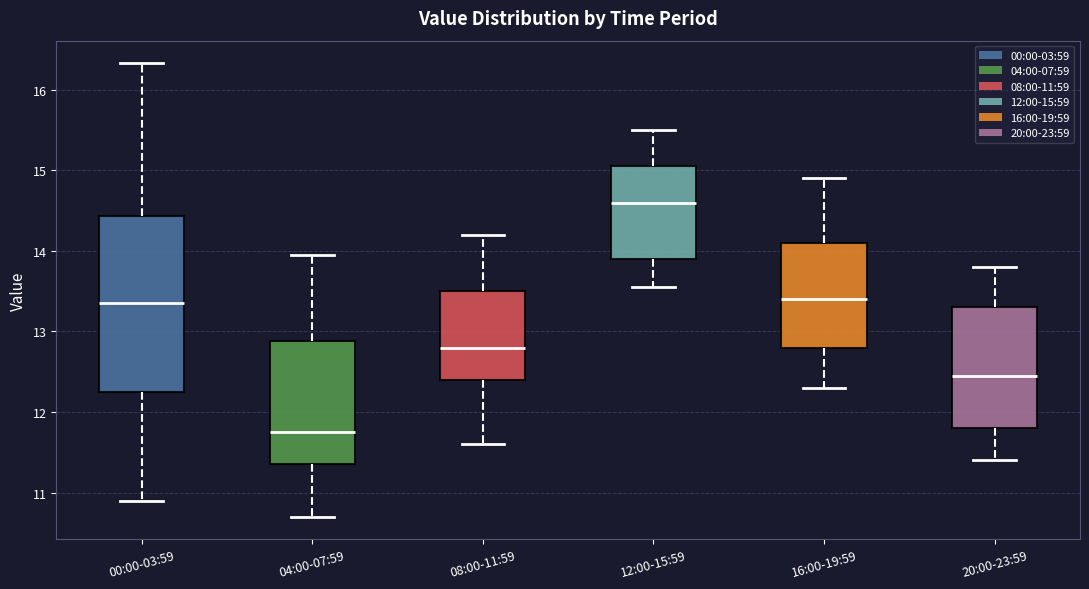

Which box is the tallest, from its lower edge to its upper edge?

00:00-03:59